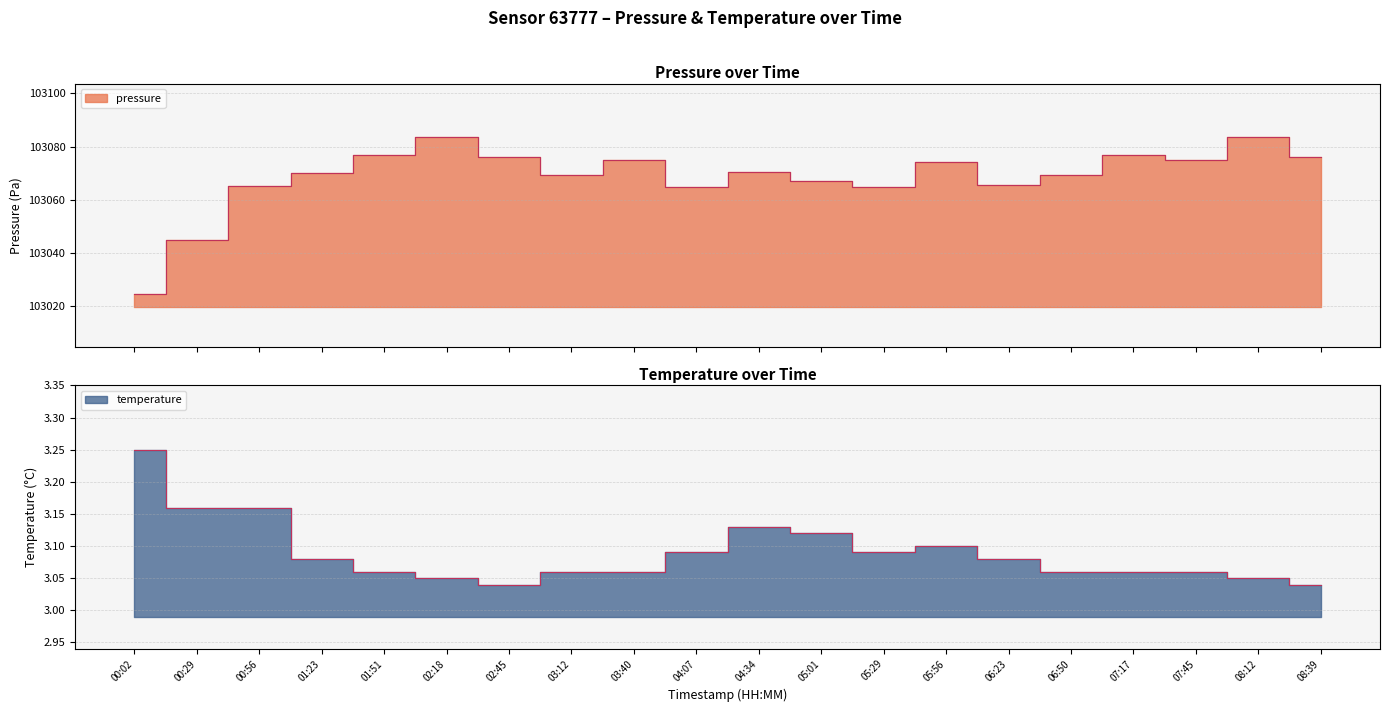

True or false: pressure has a value of 165586.7 at 08:12.

False